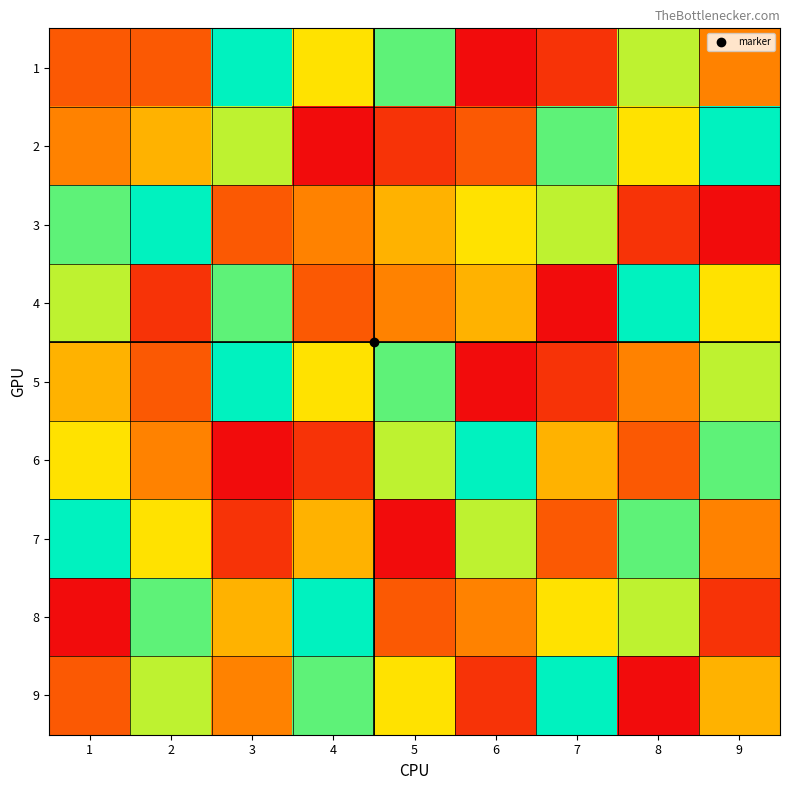

What is the total value across all series at 4?

44